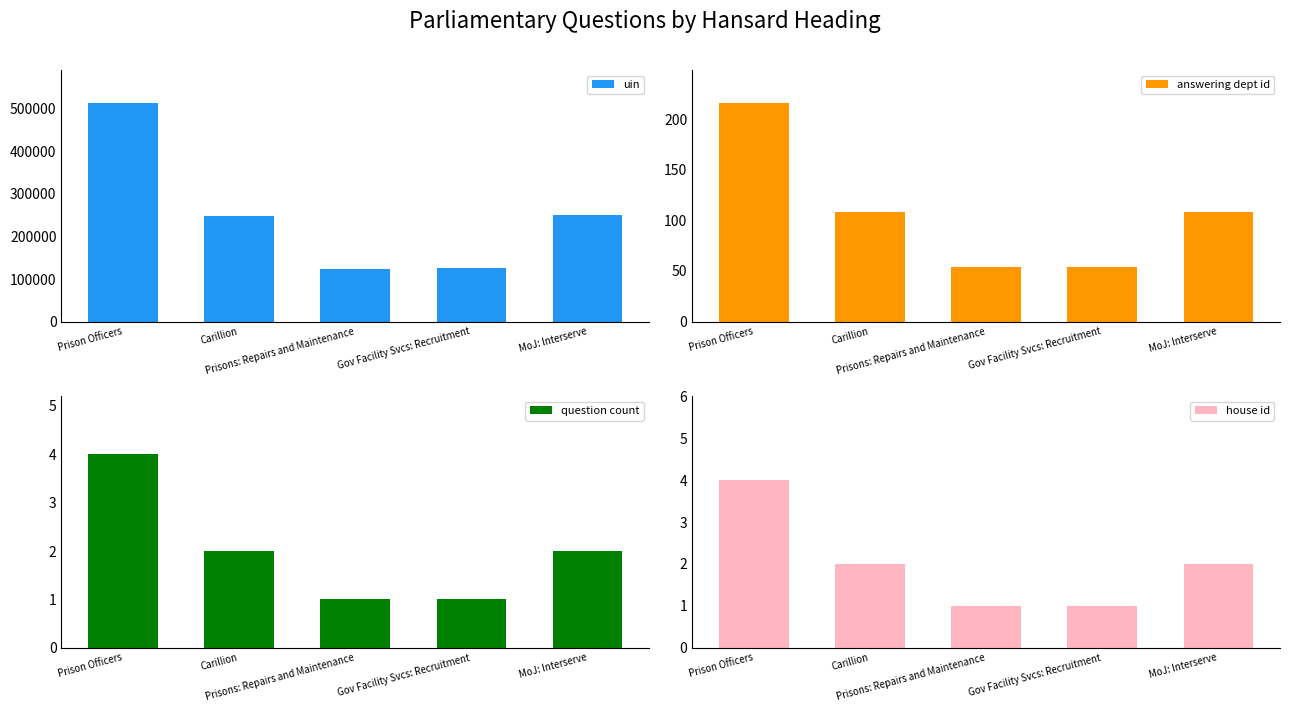

True or false: question count has a value of 0 at MoJ: Interserve.

False